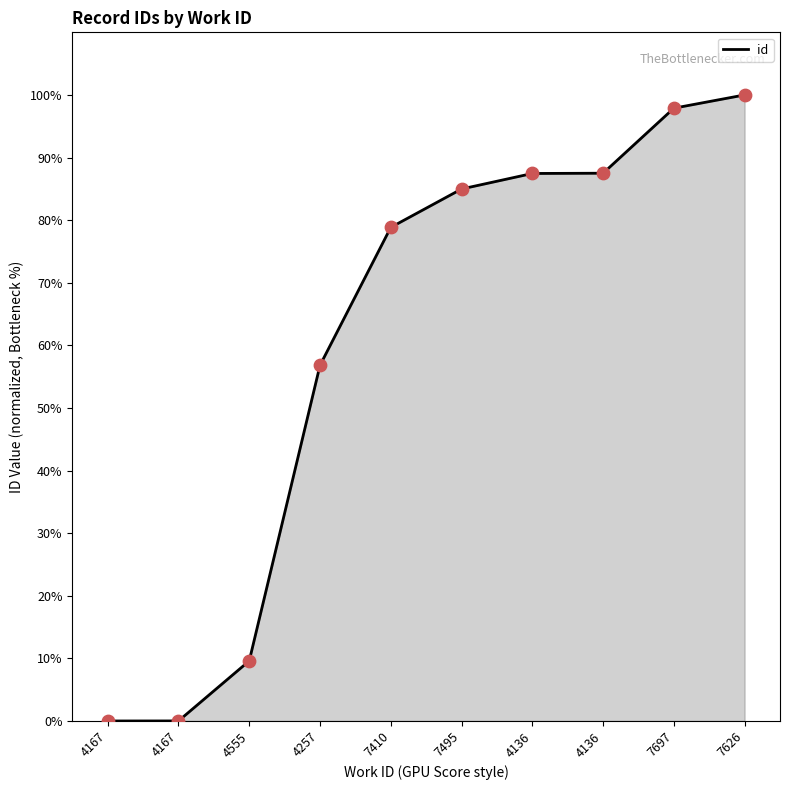

Between 4136 and 4555, which is larger?

4136